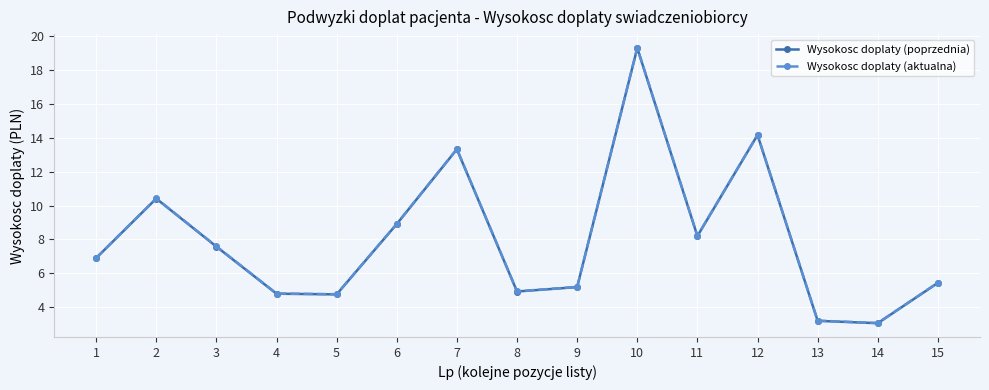

True or false: Wysokosc doplaty (aktualna) and Wysokosc doplaty (poprzednia) intersect in this chart.

False